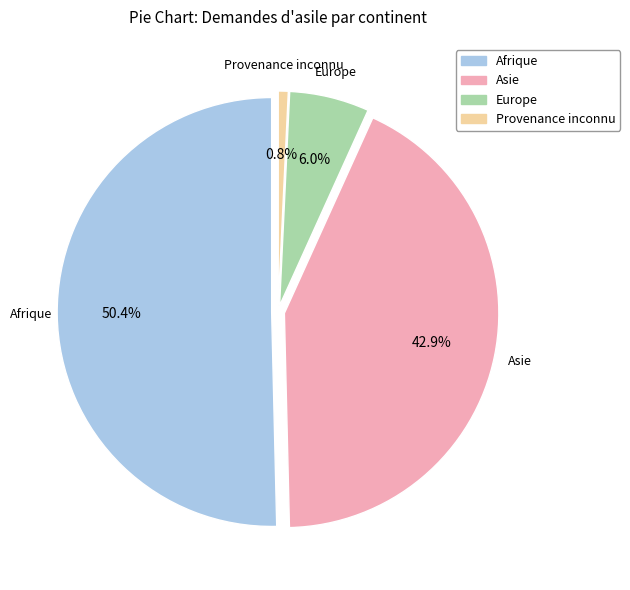

To the nearest percent, what is the difference between the Asie and Afrique slice percentages?

8%